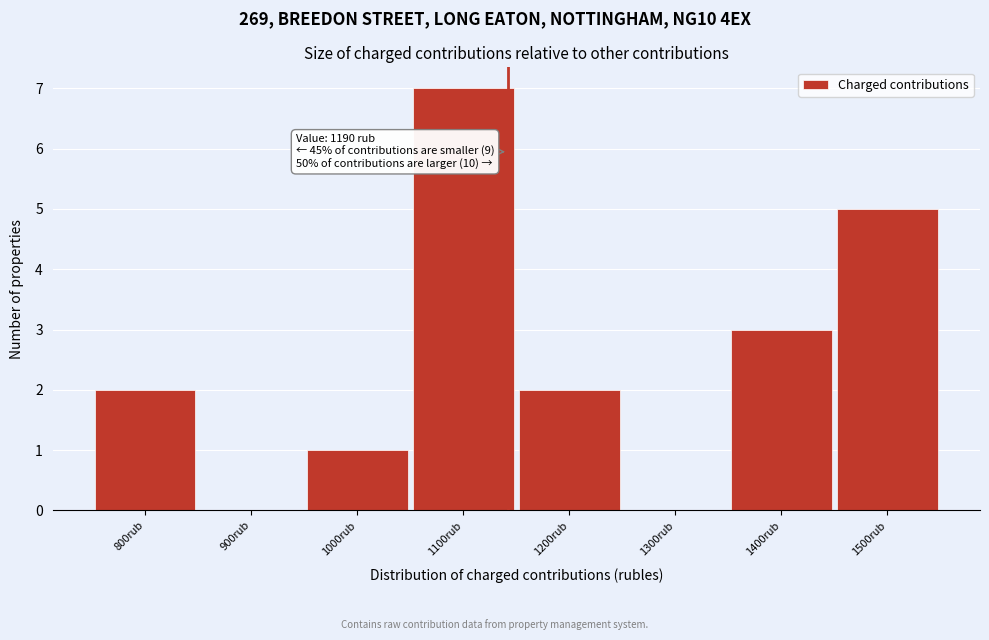

Reading right to left, extract all data points from this chart.

1500rub=5	1400rub=3	1300rub=0	1200rub=2	1100rub=7	1000rub=1	900rub=0	800rub=2